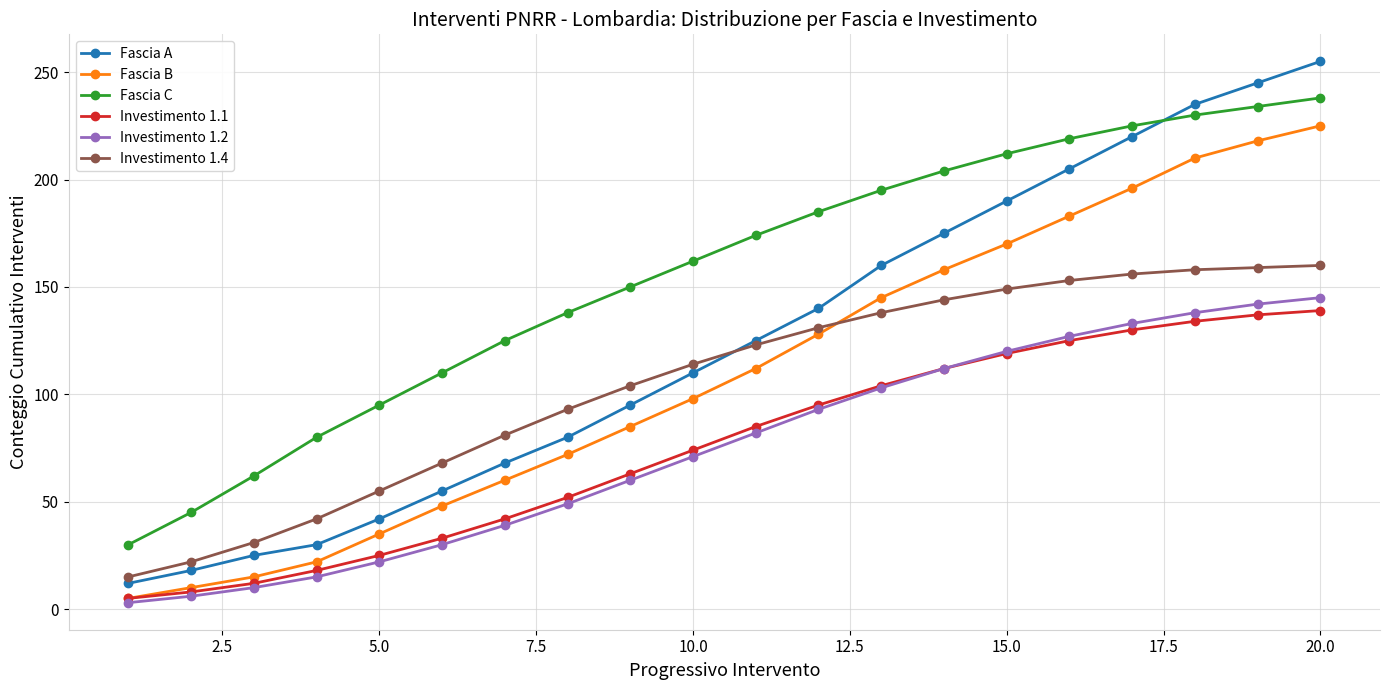

True or false: Fascia B has more than 1 points higher than both neighbors.

False